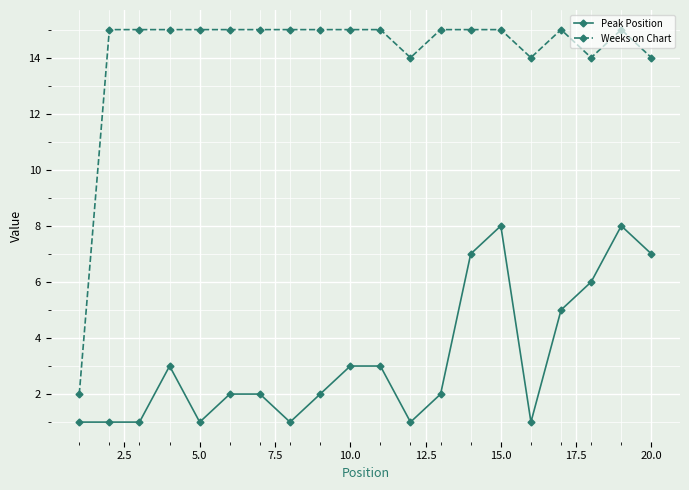

At how many categories does at least one series exceed 11?

19